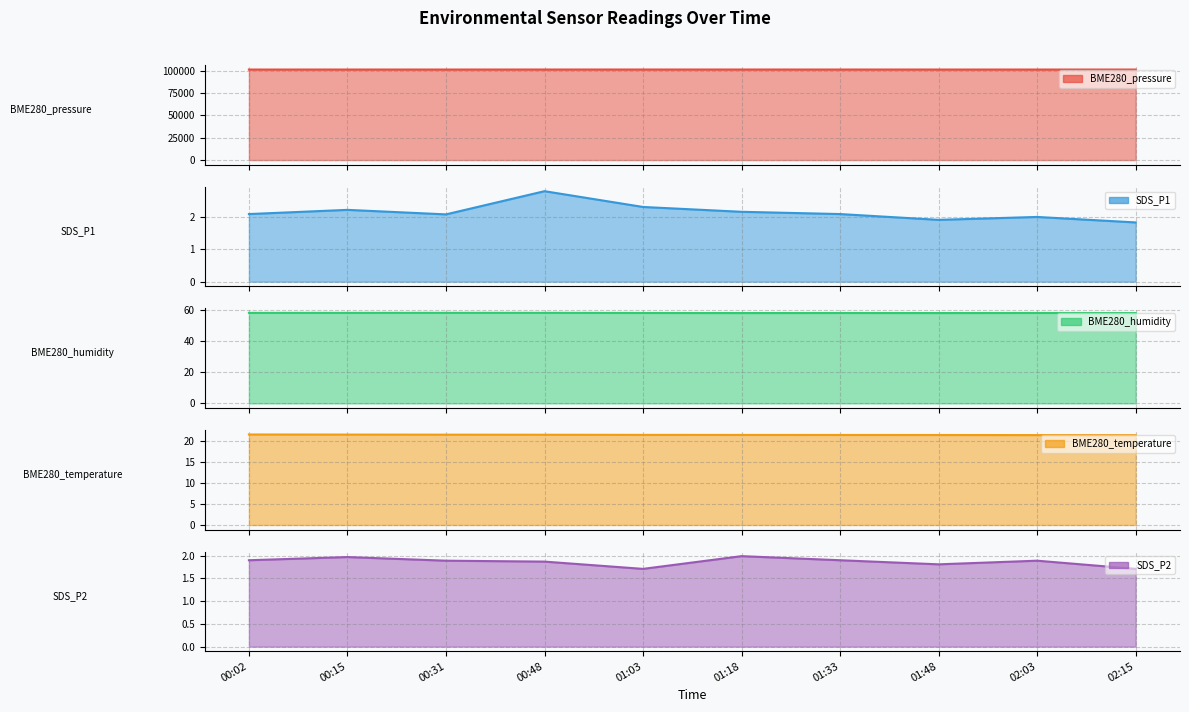

Between 00:02 and 02:15, which series saw the biggest shift?

BME280_pressure